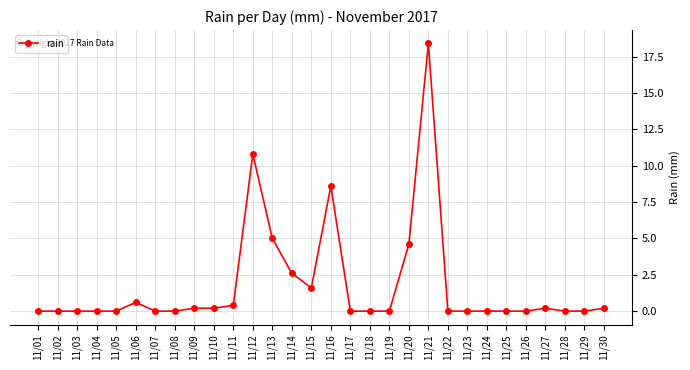

True or false: the data has more than 2 interior local peaks.

True